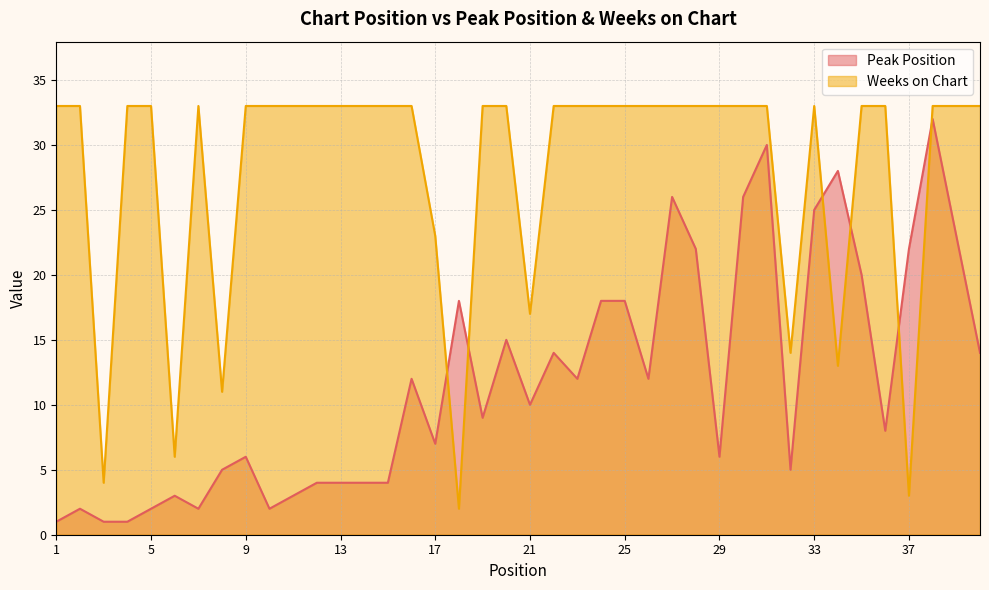

How many times do Weeks on Chart and Peak Position cross each other?

6